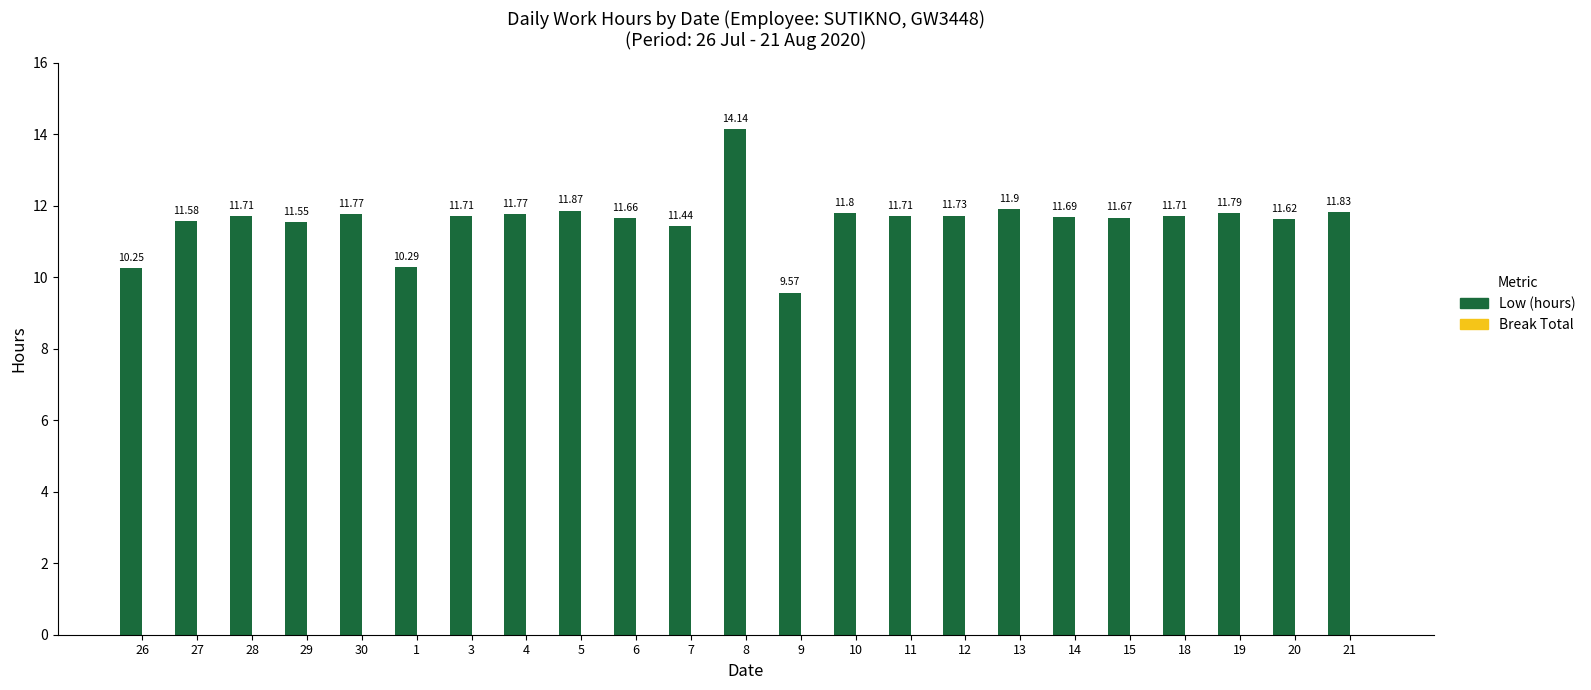

What is the change in value from 8 to 12?

-2.4